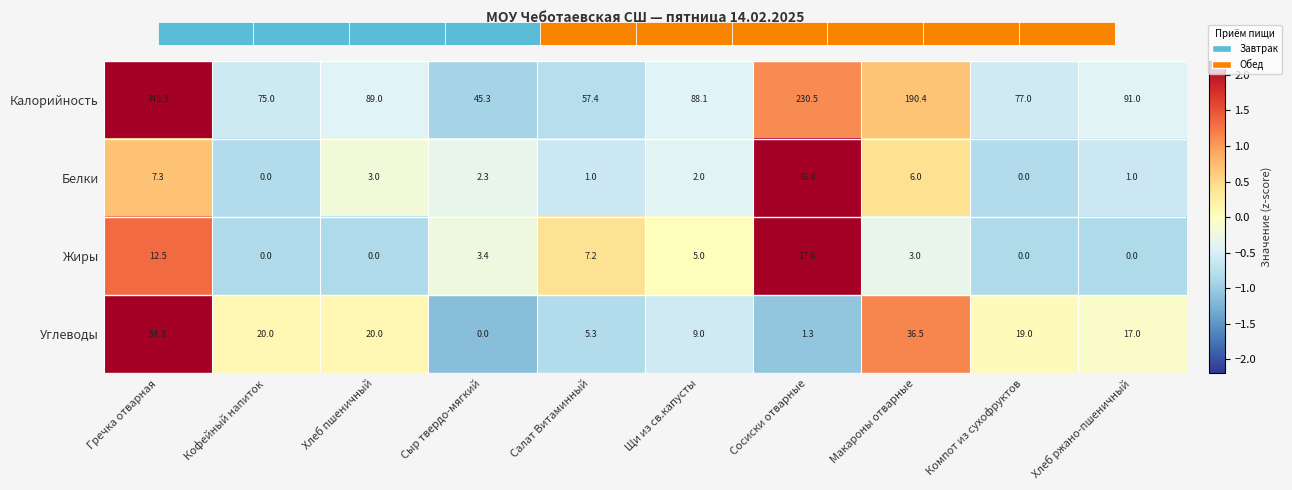

How many categories are shown in the chart?

10